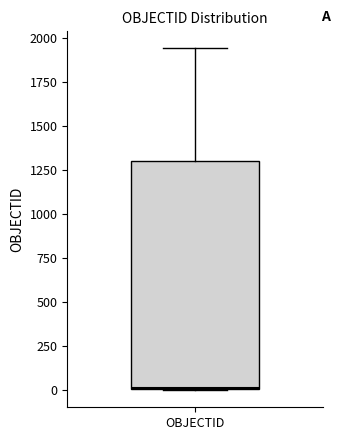

Transcribe this box plot: give where the median line is, the range the box spans, and where the two whiskers end, as read against the y-axis. The values are not printed on the chart, so give them approximately, as read against the axis.

median 0, box 0 to 1300, whiskers 0 to 1950